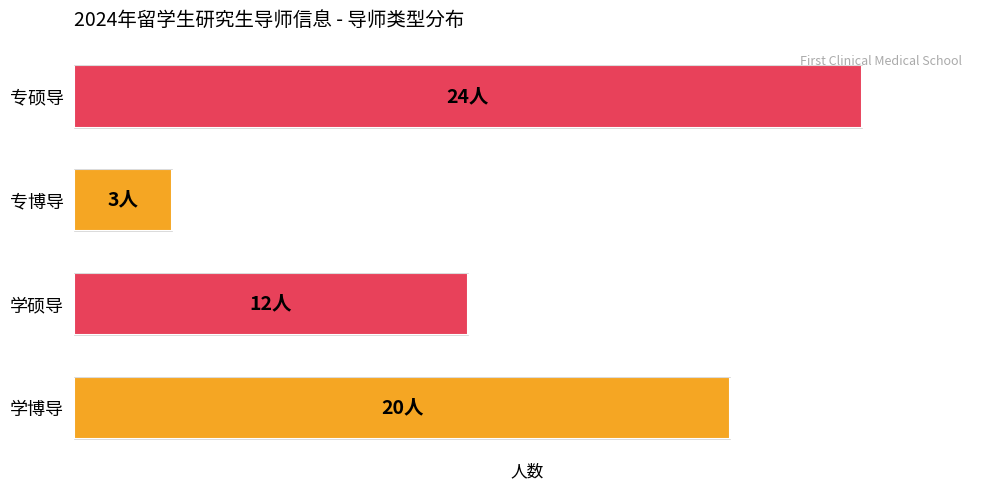

At which label is the value closest to 13?

学硕导